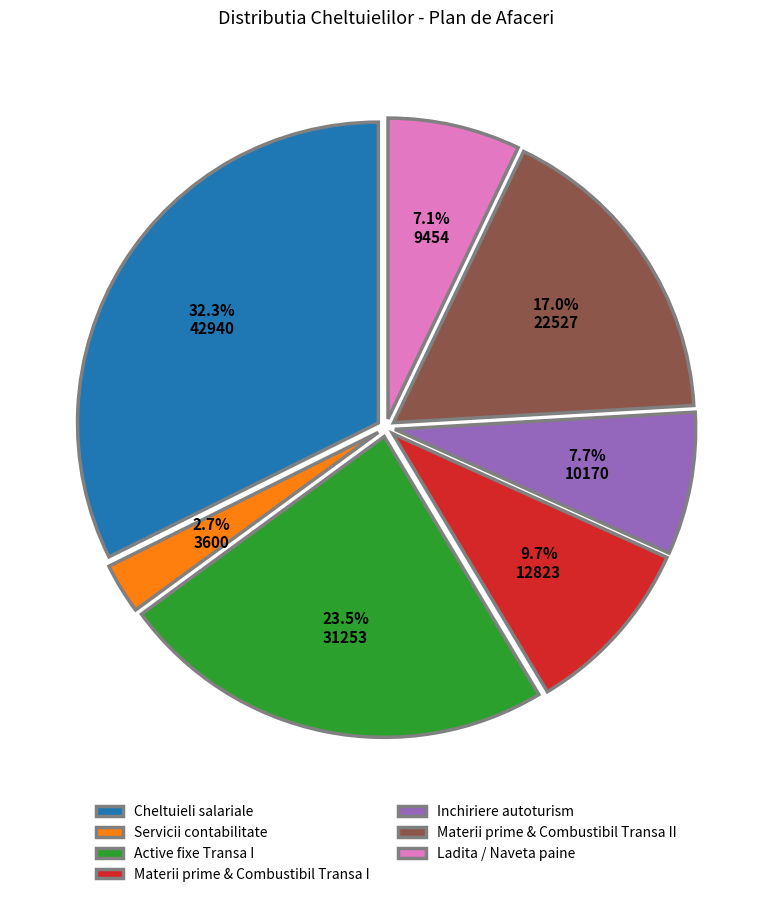

Does Materii prime & Combustibil Transa II represent more than half of the total?

No